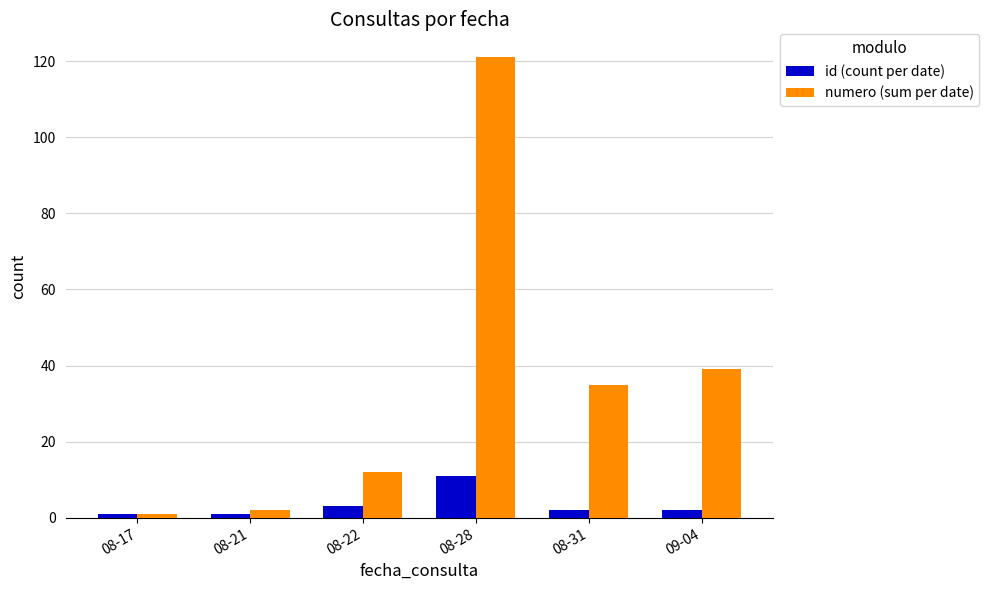

How many data points does each series have?

6